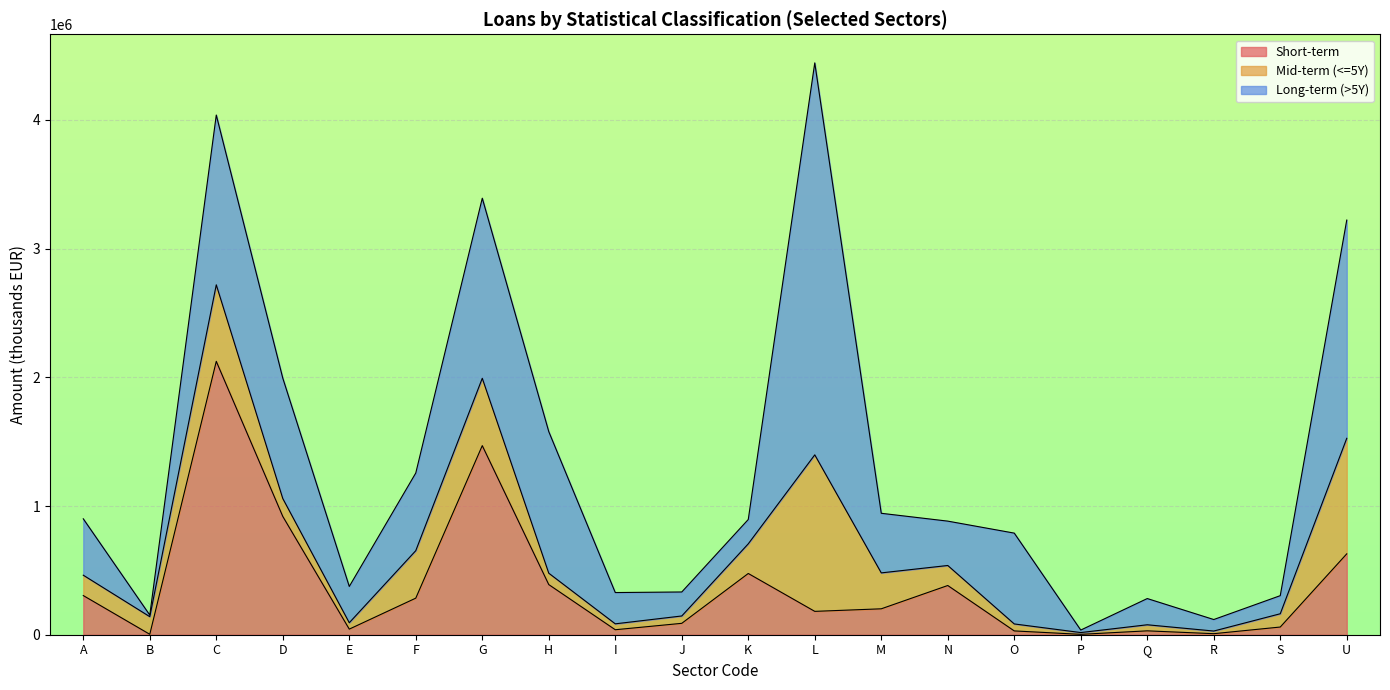

Which has a higher value, A or S?

A